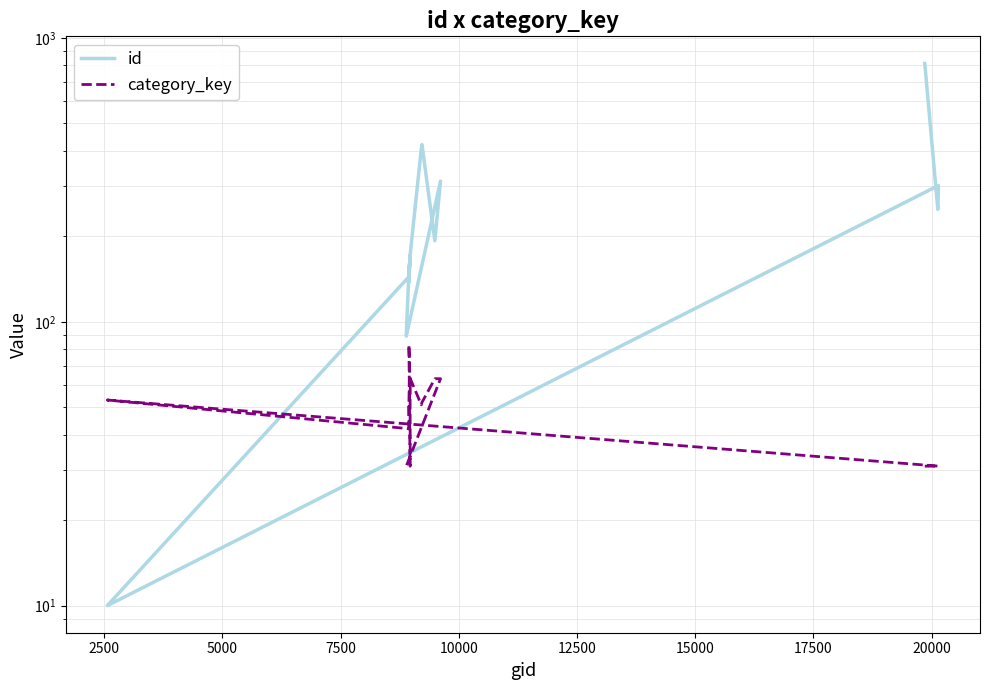

What is the smallest value displayed?

10